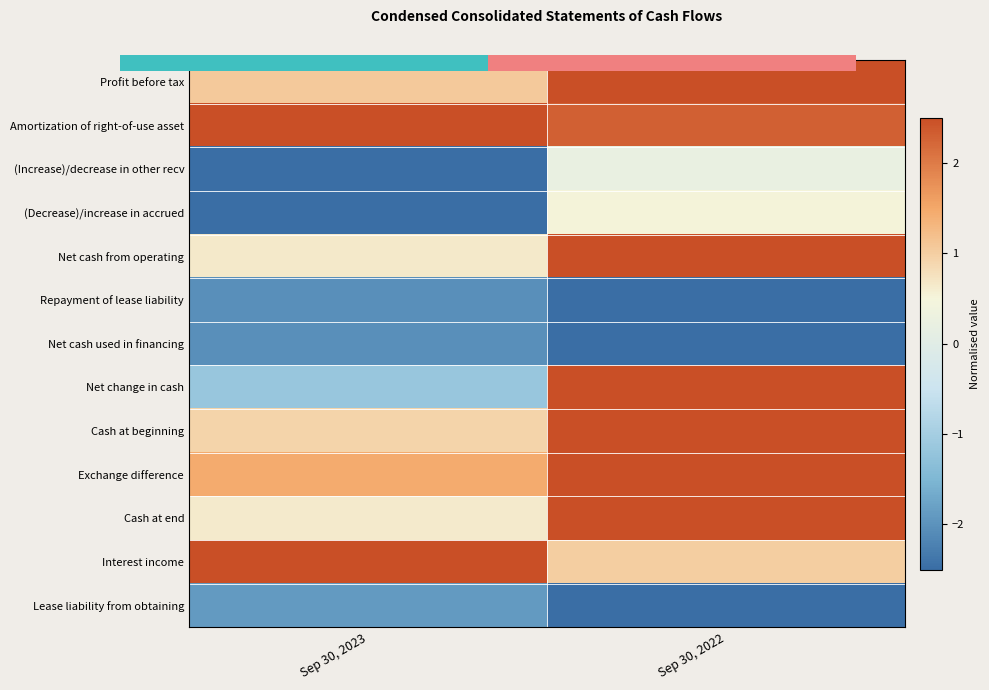

How many data points in Net change in cash are less than 2?

1